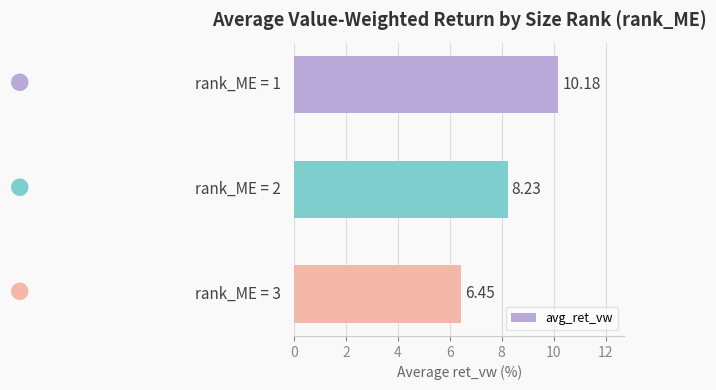

What is the difference between the maximum and minimum values?

3.7